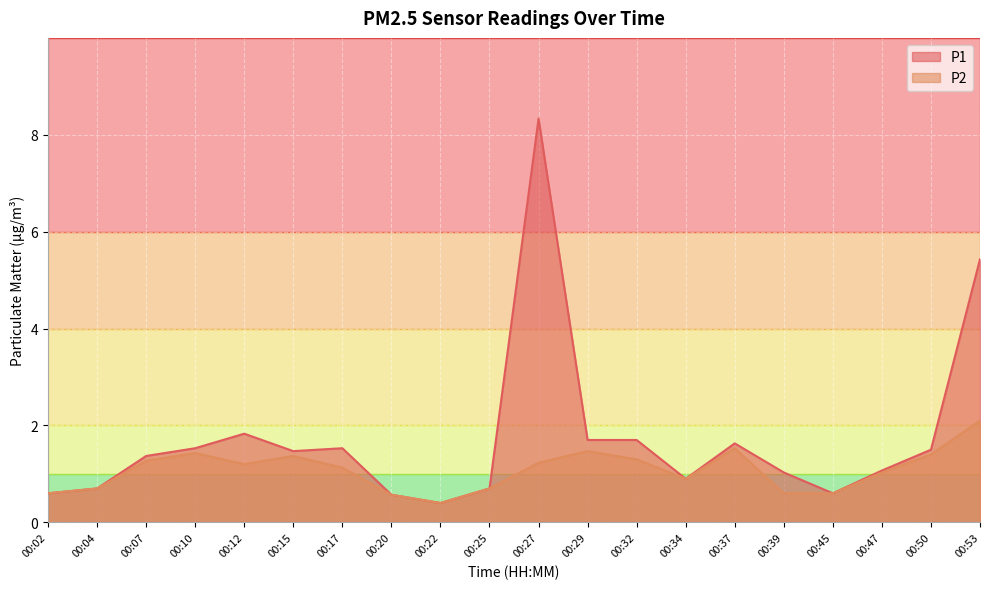

At which category is the sum across all series the highest?

00:27